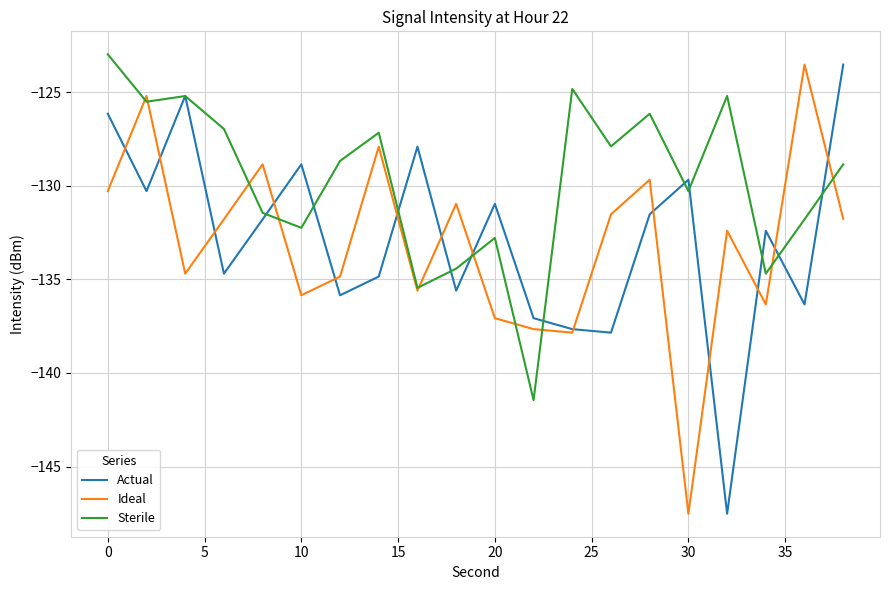

What is the maximum value shown in the chart?

-123.0